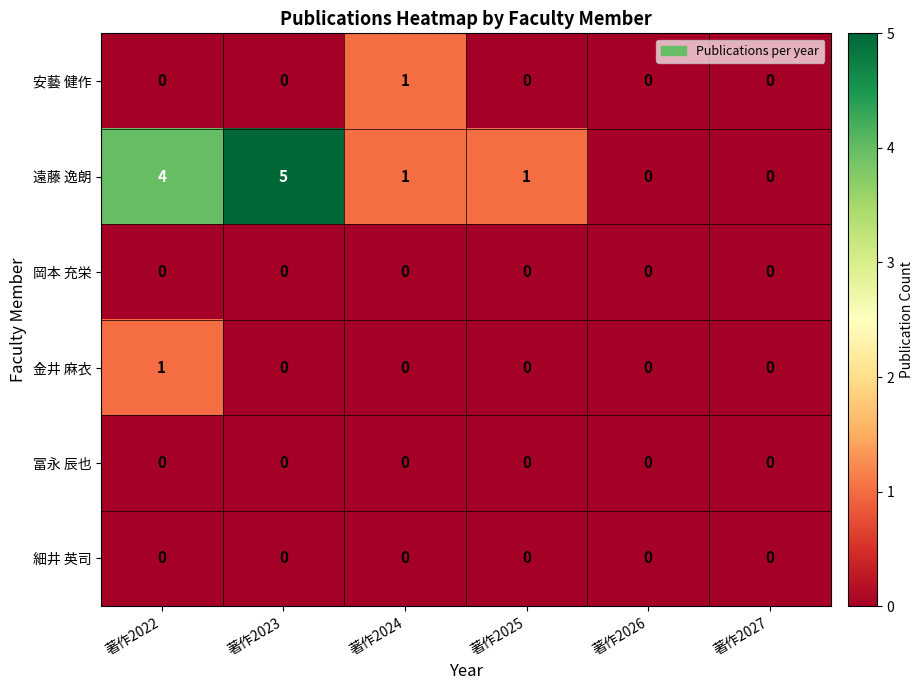

What is the spread (max minus min) of values at 著作2024?

1